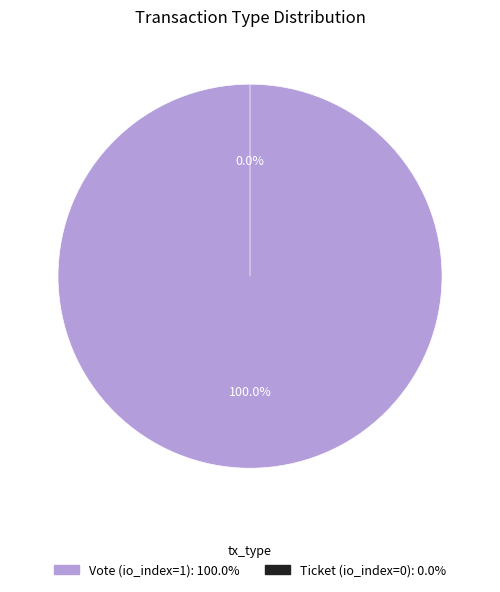

What is the change in value from Vote (io_index=1) to Ticket (io_index=0)?

-1